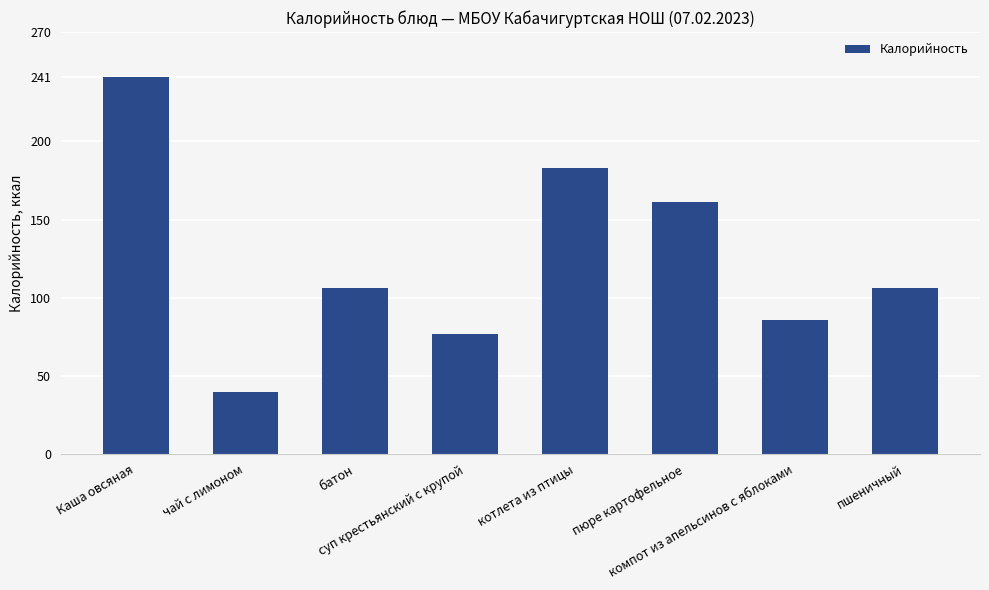

What is the greatest value displayed?

241